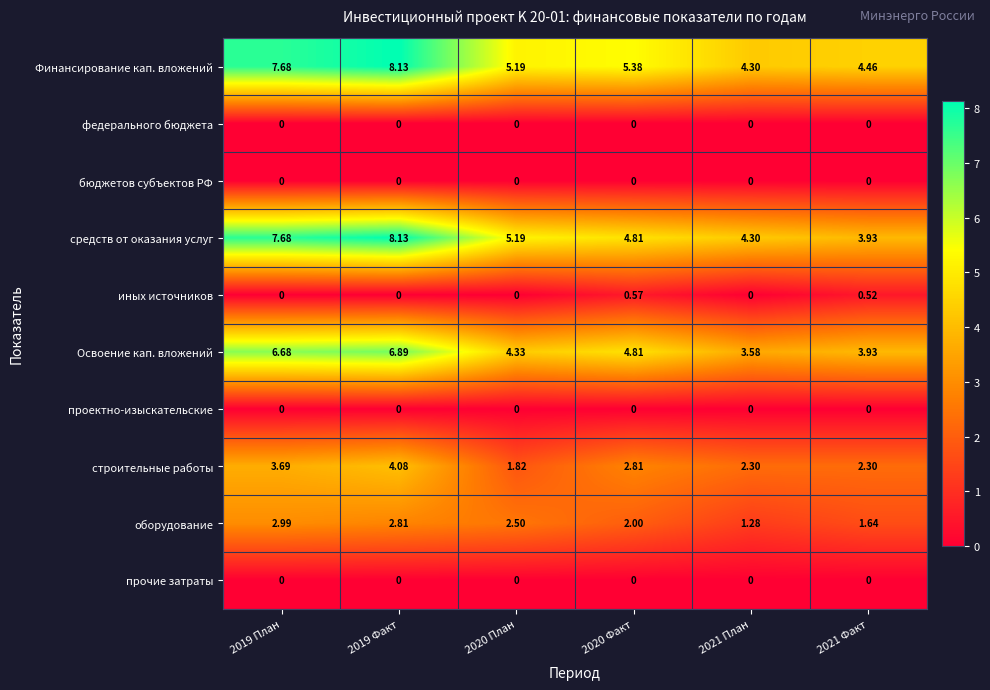

Which series has the largest total across all categories?

Финансирование кап. вложений